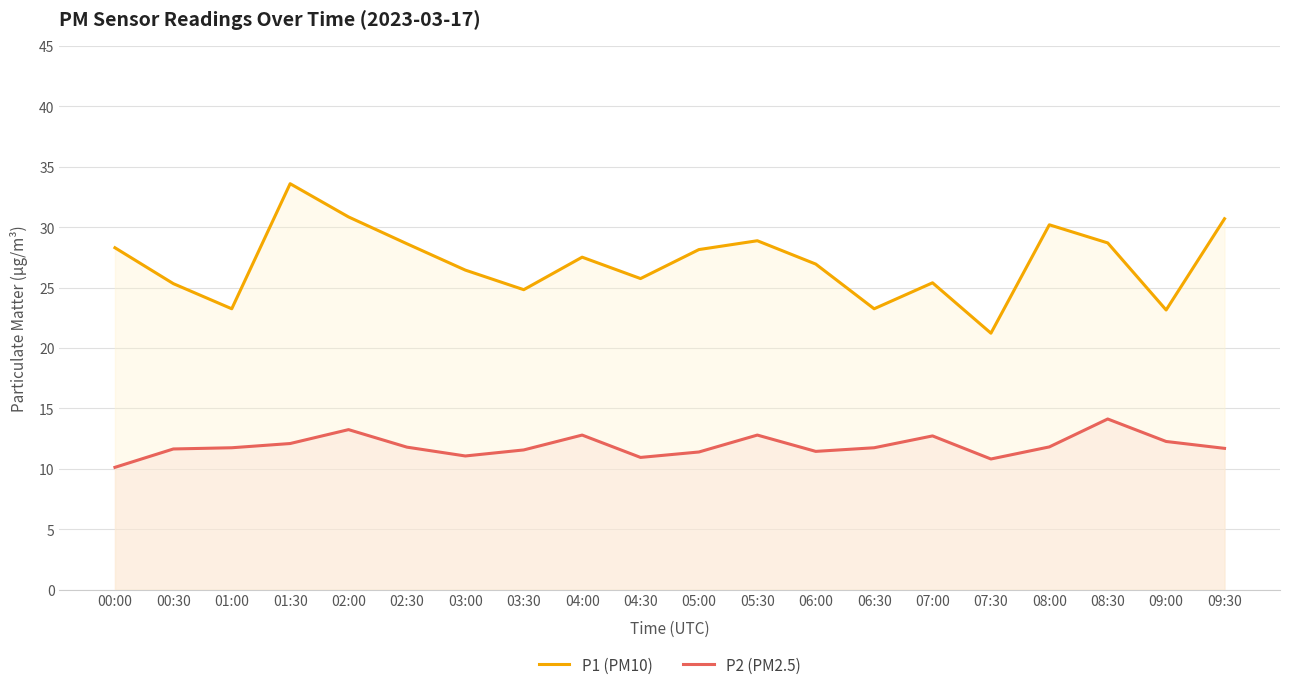

Where is the first local minimum for P2 (PM2.5)?

03:00